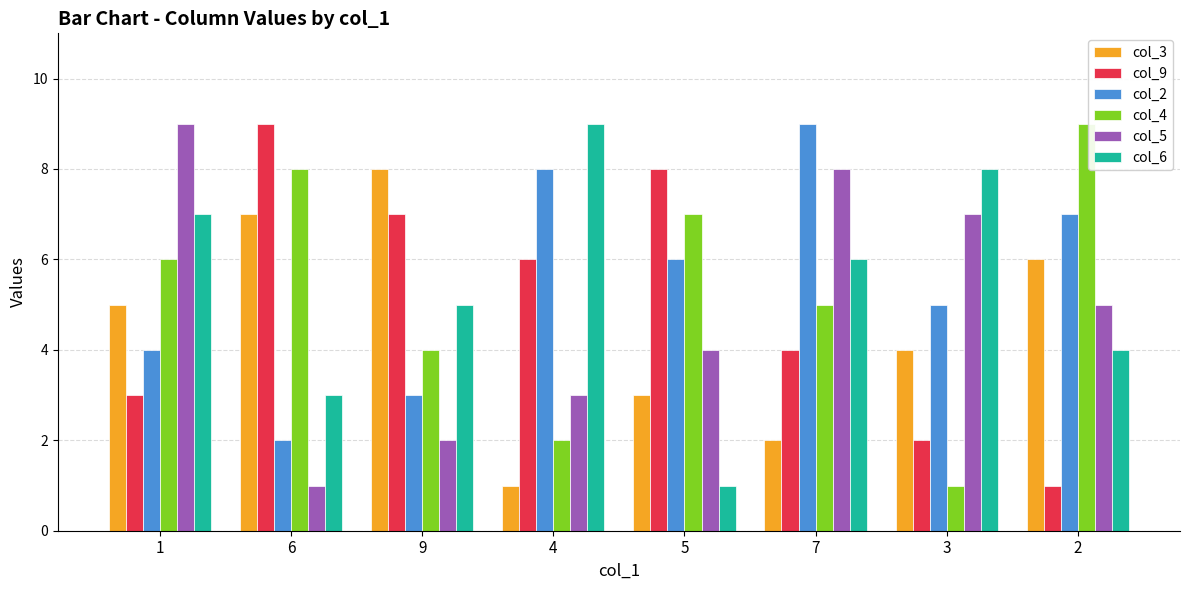

The col_3 series shows 4 at 9. True or false?

False